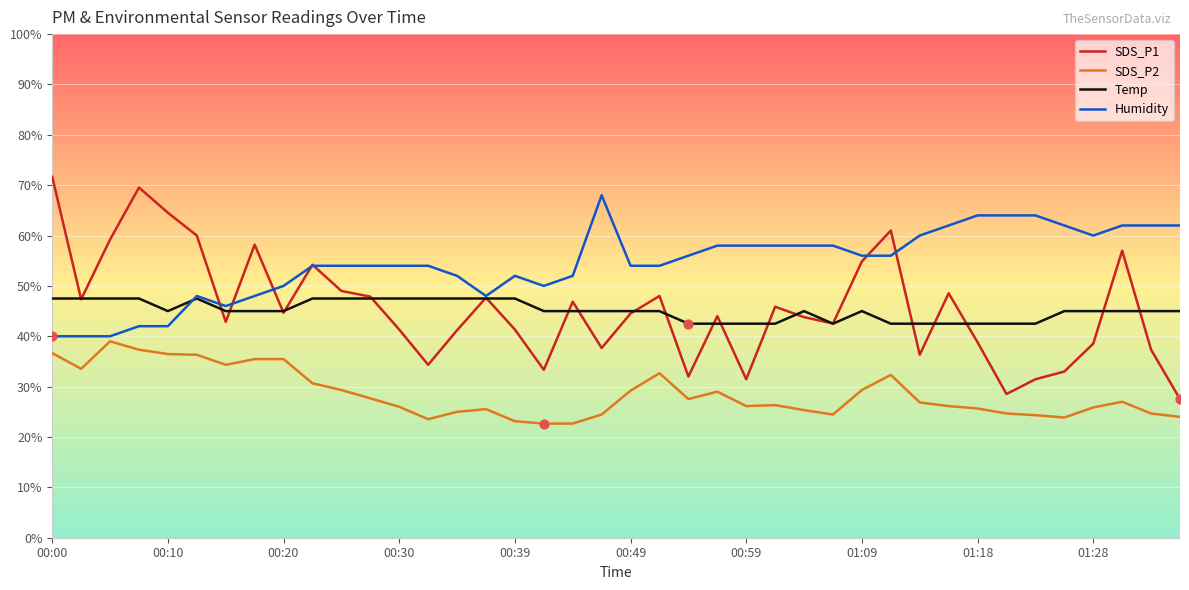

Which series has the largest range (max minus min)?

SDS_P1